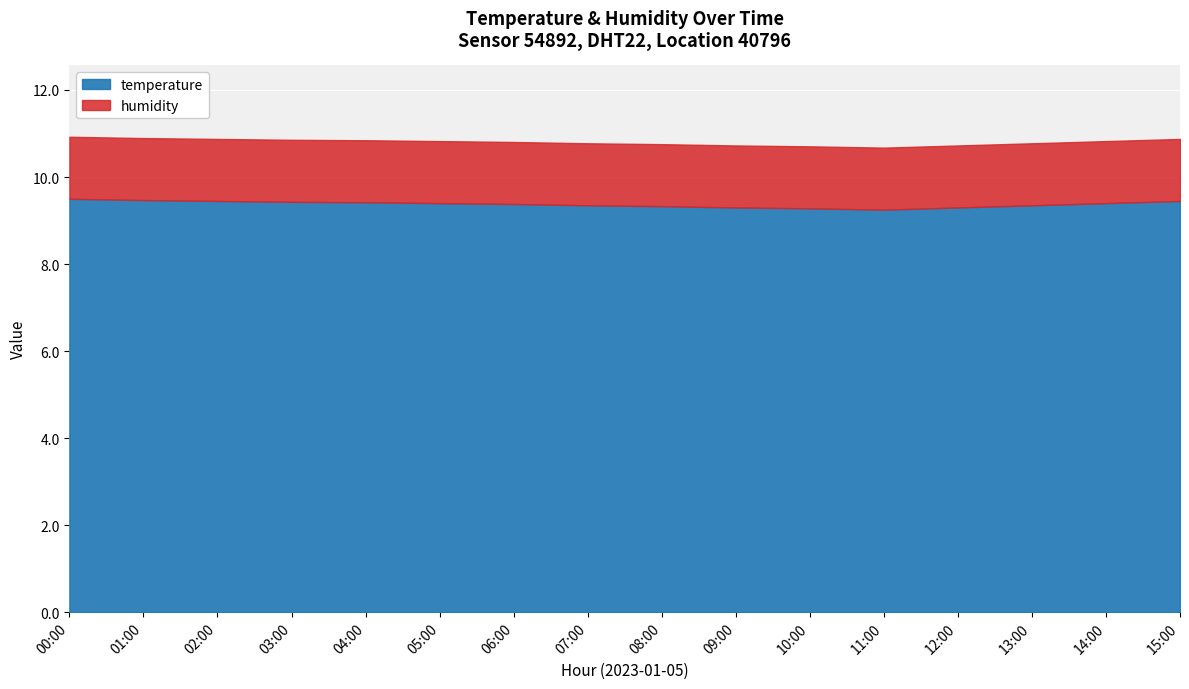

What are all the series names shown in the legend?

temperature, humidity